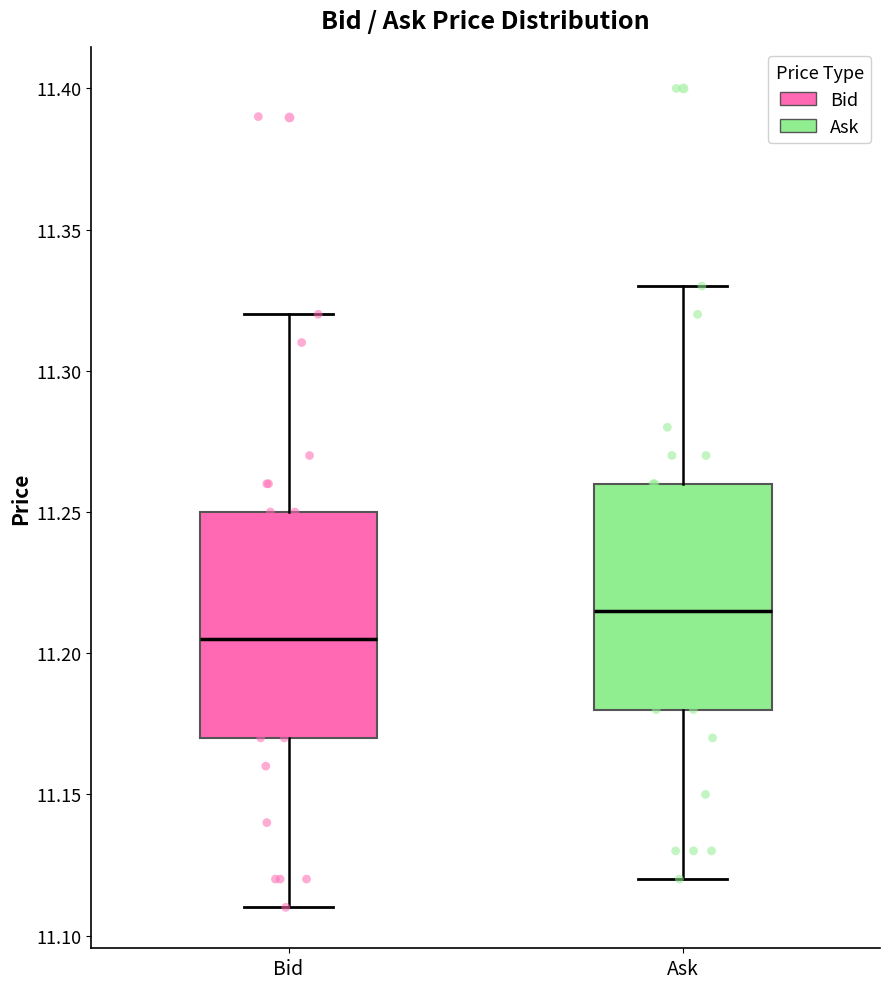

Reading left to right, transcribe this box plot: for each box, give where its median line is, the range the box spans, and where its two whiskers end, as read against the y-axis. The values are not printed on the chart, so give them approximately, as read against the axis.

Bid: median 11.205, box 11.170 to 11.250, whiskers 11.110 to 11.320
Ask: median 11.215, box 11.180 to 11.260, whiskers 11.120 to 11.330